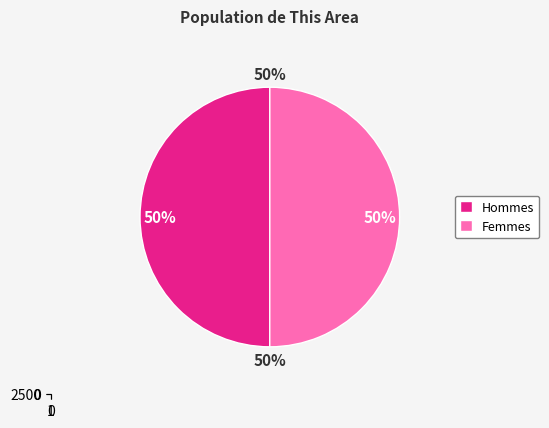

What is the majority slice?

Female